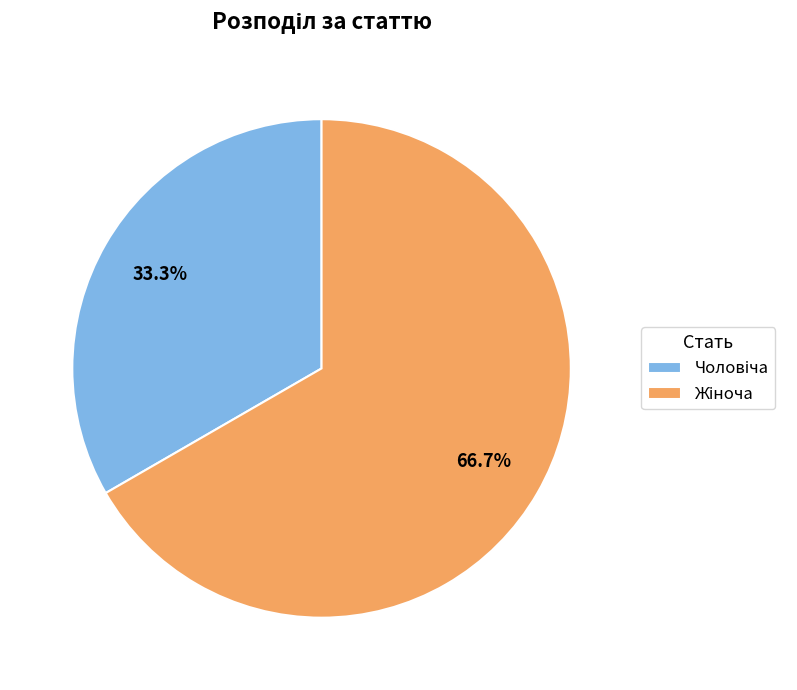

How many segments does this pie chart have?

2